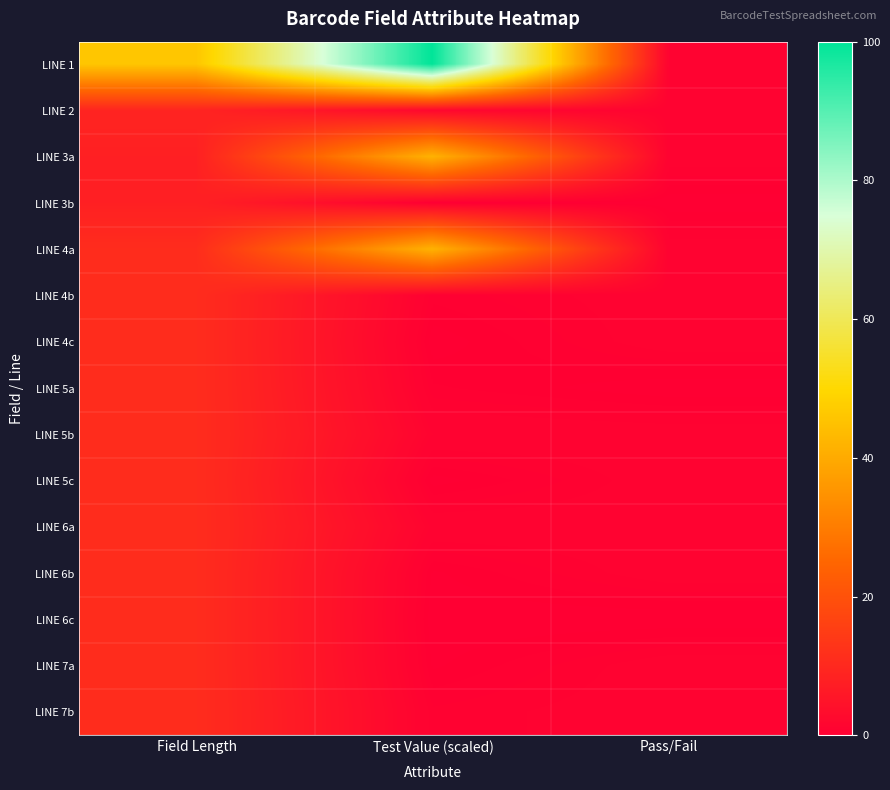

What is the total value across all series at Test Value (scaled)?

189.5